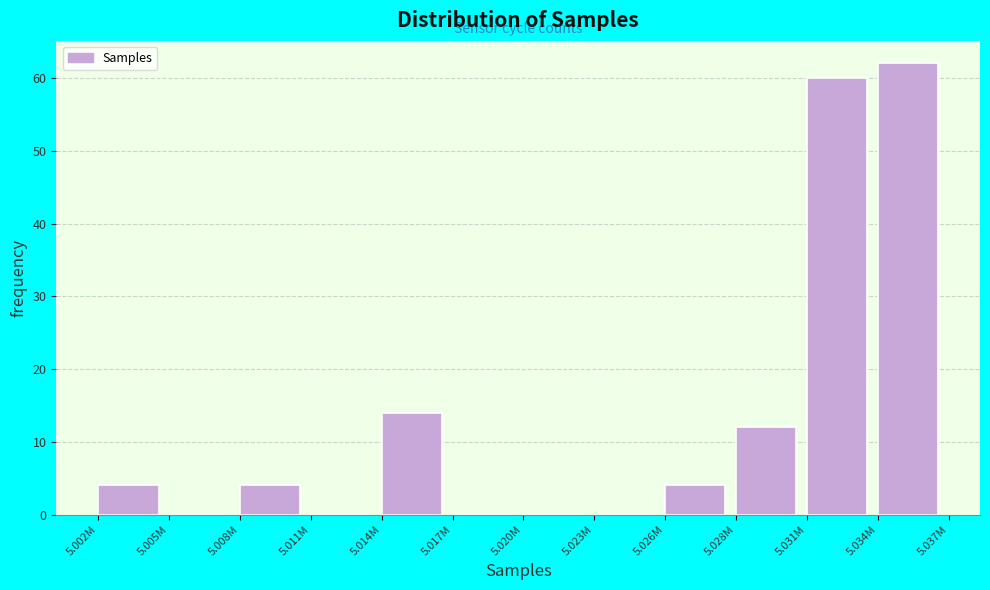

Reading left to right, list all the values displayed in this chart.

5.002M=4	5.005M=0	5.008M=4	5.011M=0	5.014M=14	5.017M=0	5.020M=0	5.023M=0	5.026M=4	5.028M=12	5.031M=60	5.034M=62